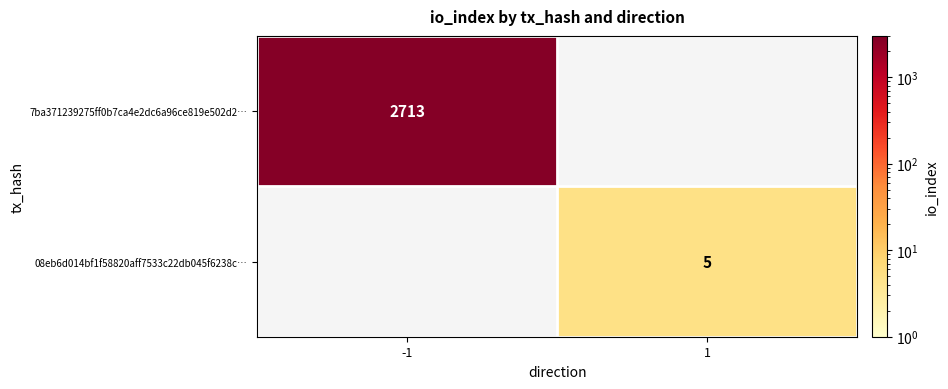

Is the value of 7ba371239275ff0b7ca4e2dc6a96ce819e502d2… at -1 greater than the value of 08eb6d014bf1f58820aff7533c22db045f6238c… at 1?

Yes